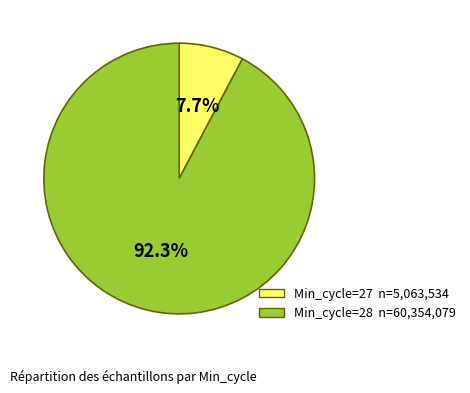

Which has a higher value, Min_cycle=28 n=60,354,079 or Min_cycle=27 n=5,063,534?

Min_cycle=28 n=60,354,079